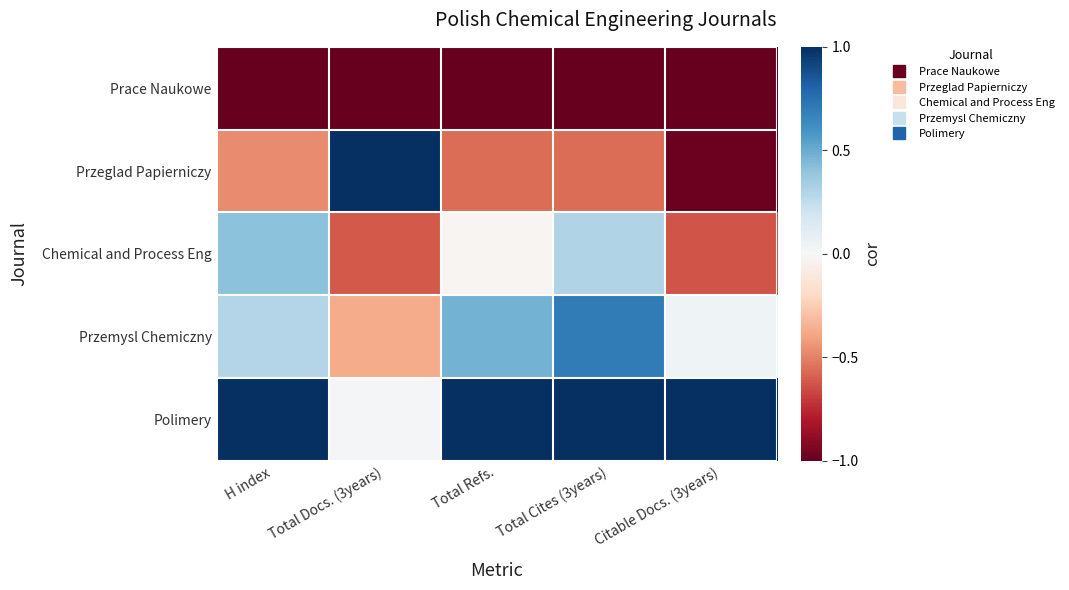

Rank the series by their maximum value, from highest to lowest.

Przeglad Papierniczy, Polimery, Przemysl Chemiczny, Chemical and Process Eng, Prace Naukowe